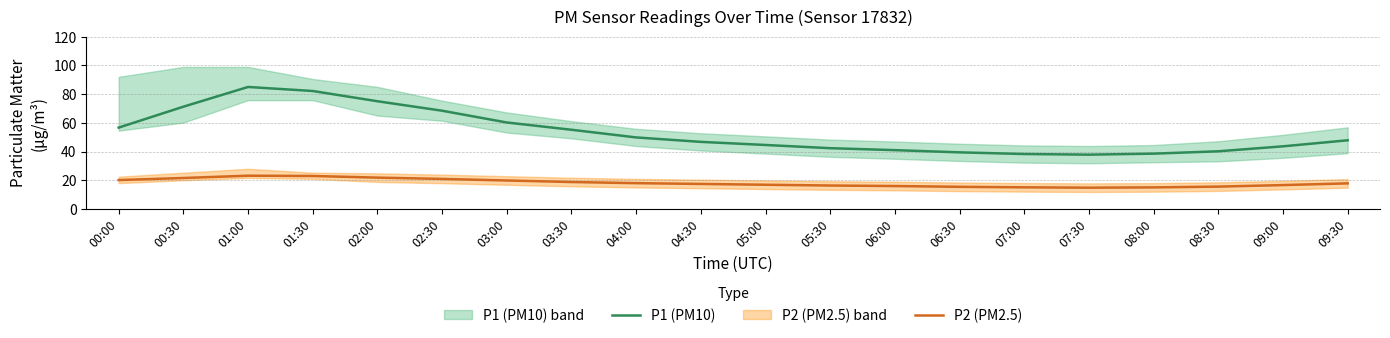

Is the value of P2 (PM2.5) at 01:30 greater than the value of P1 (PM10) at 09:00?

No